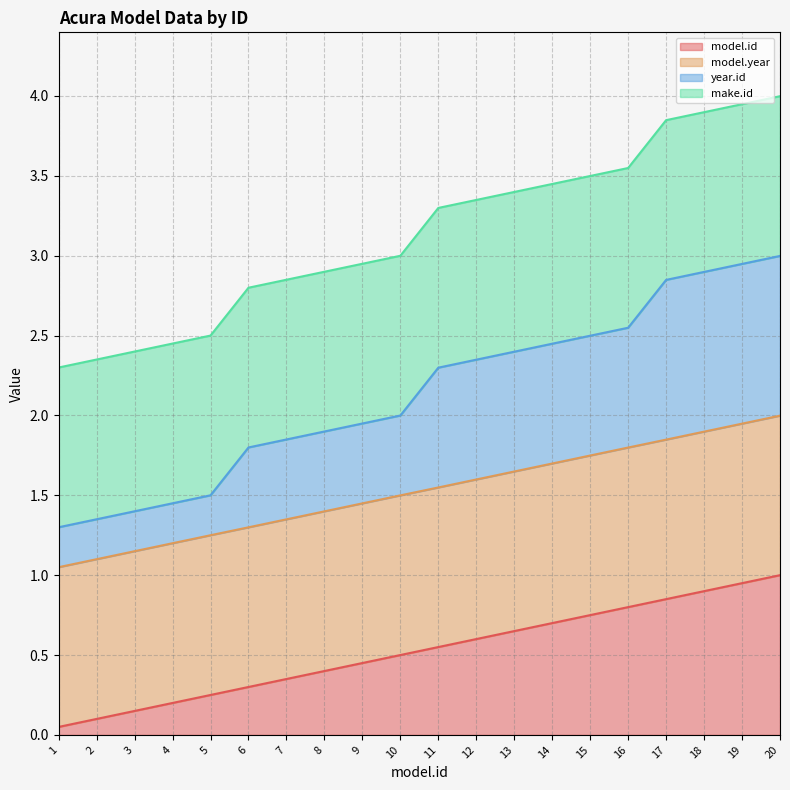

Is it true that model.id equals 0.4 at 15?

False